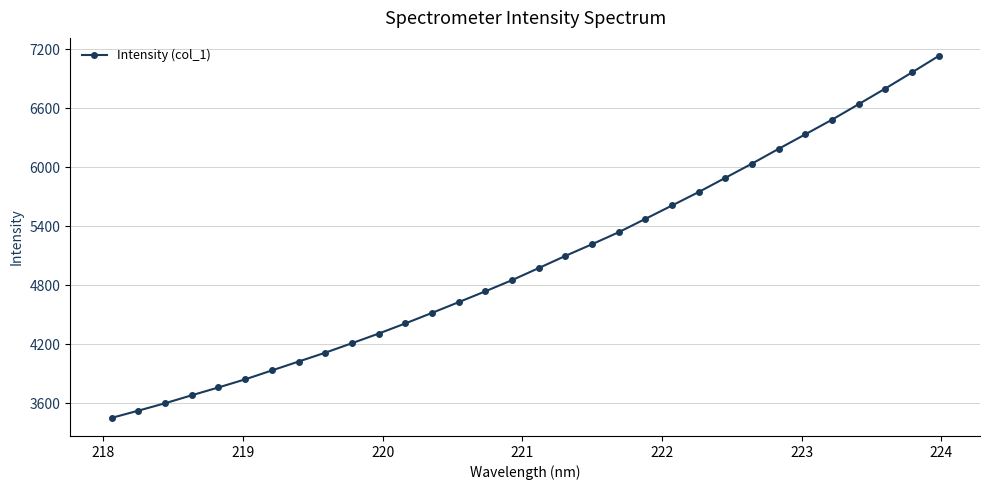

What is the maximum value shown in the chart?

7129.9